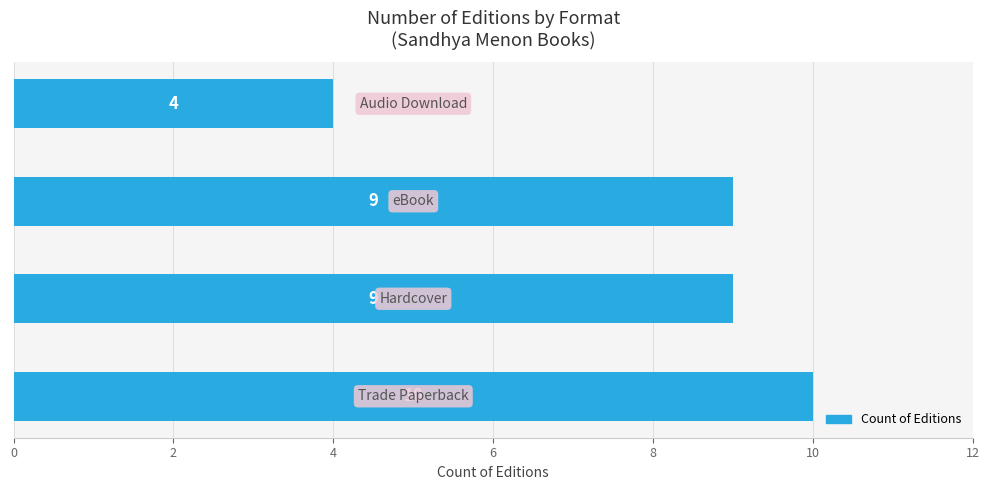

Are the bars grouped side by side (vs. stacked)?

No